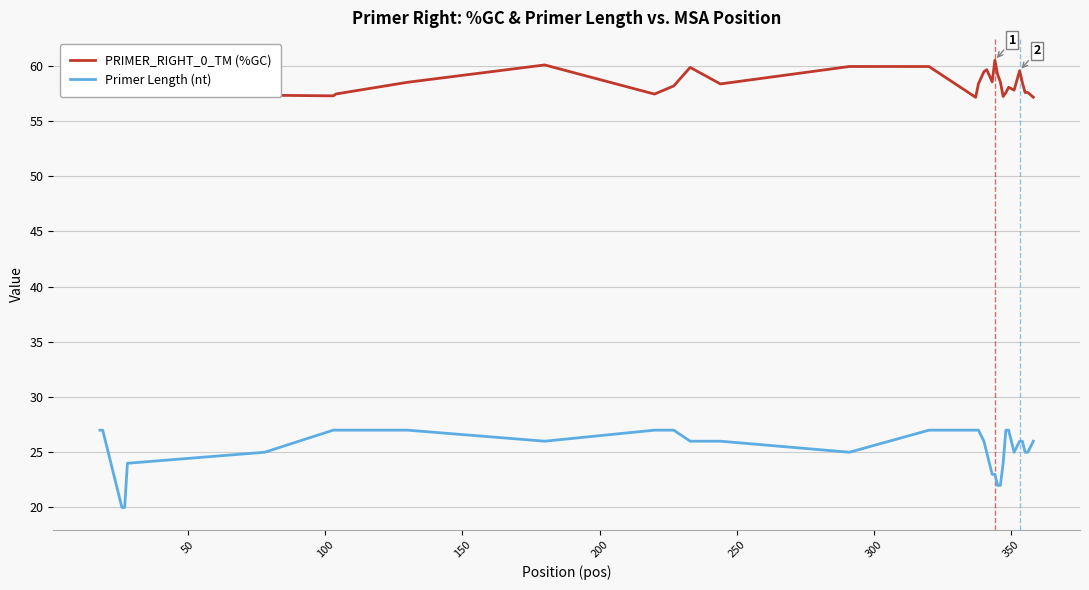

True or false: PRIMER_RIGHT_0_TM (%GC) and Primer Length (nt) cross at least once.

False